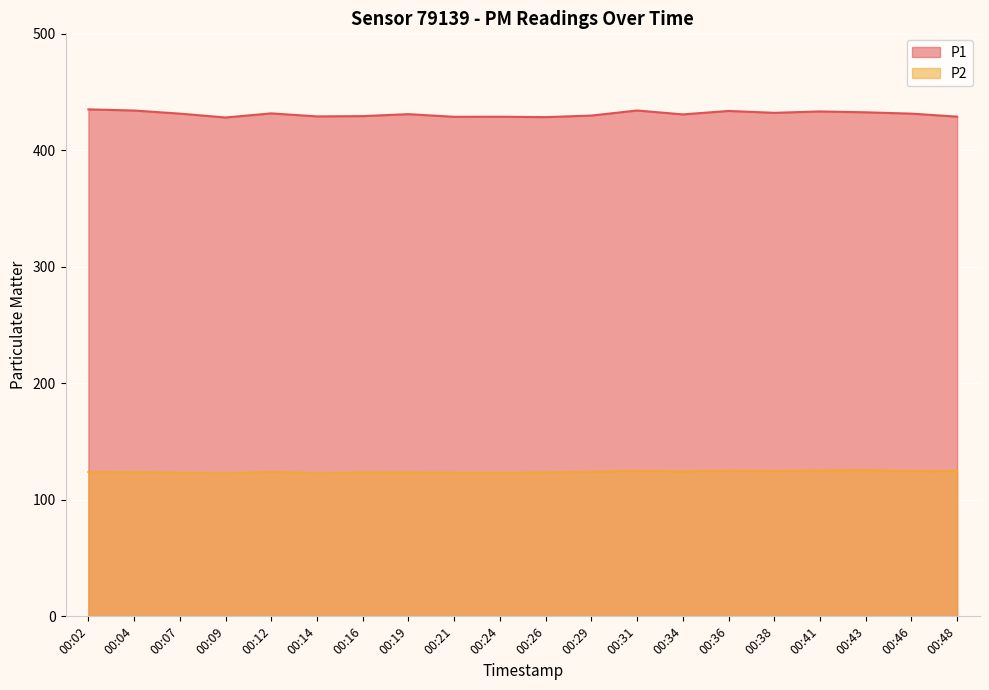

In P2, how many points are higher than both neighbors (excluding endpoints)?

5